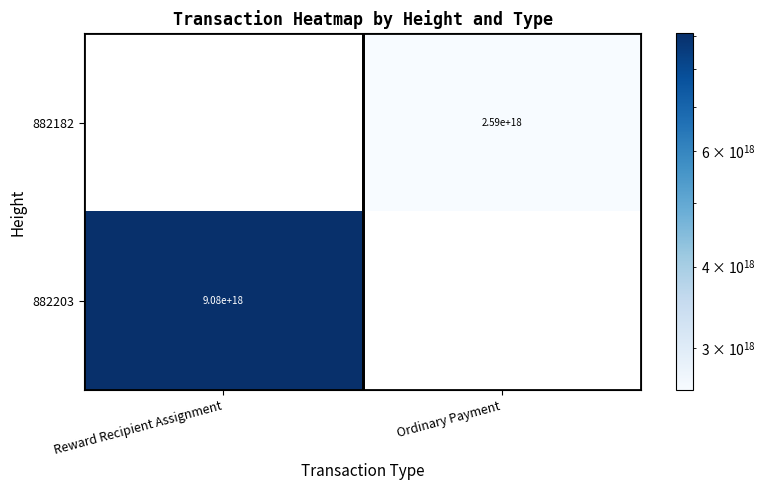

The 882203 series shows 13481000167217461248 at Reward Recipient Assignment. True or false?

False